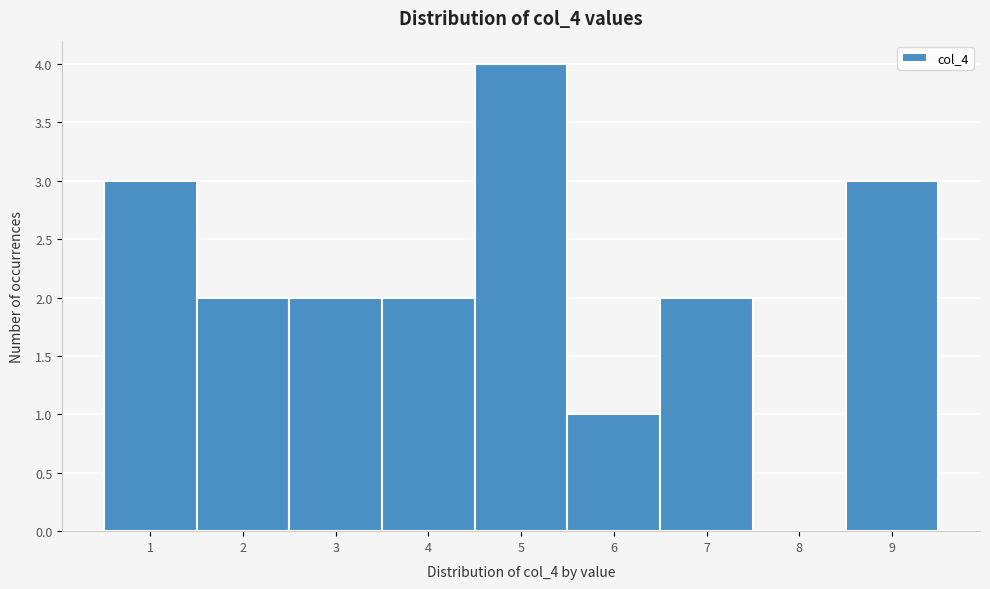

Over which range of the x-axis is the bar tallest?

4.5 to 5.5